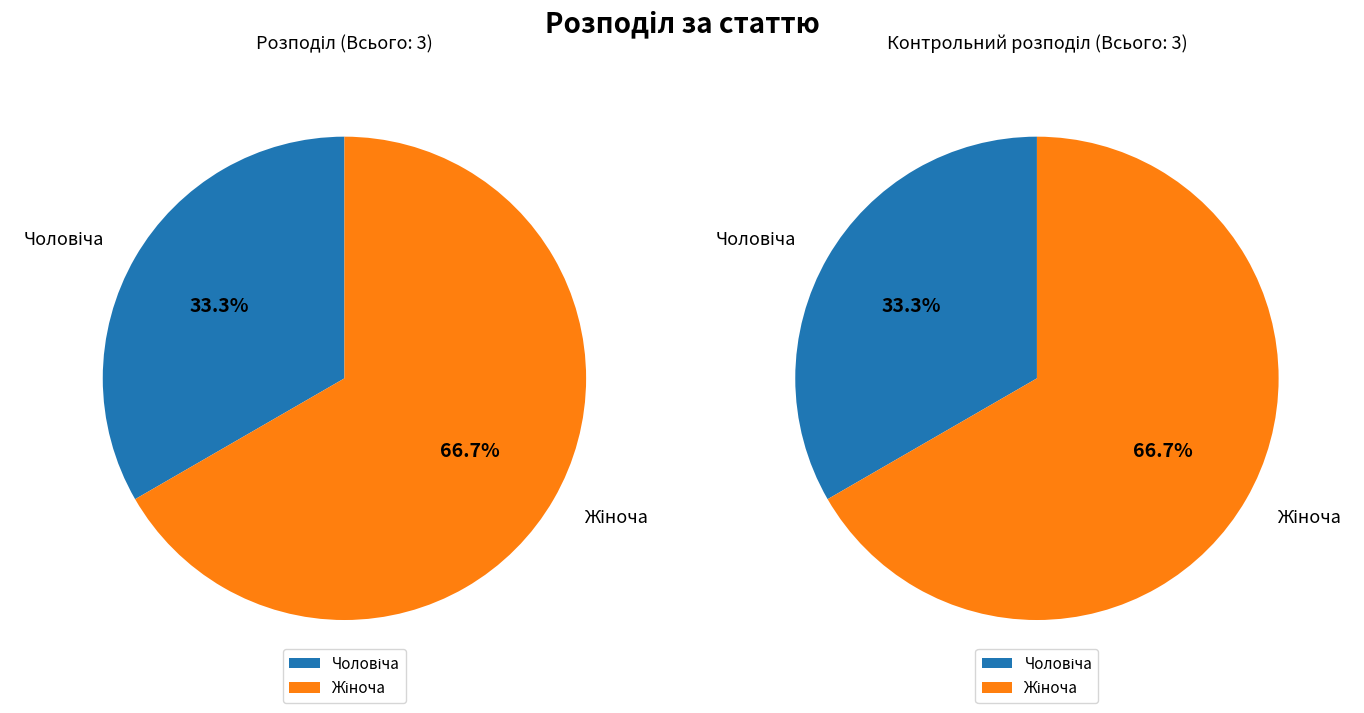

How many segments does this pie chart have?

2